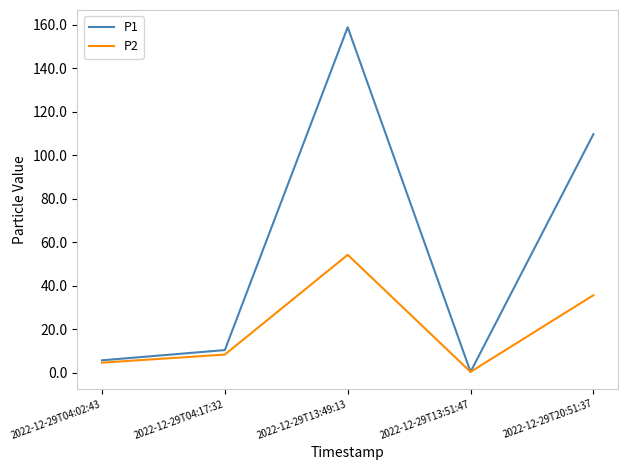

Rank the series by their average value, from highest to lowest.

P1, P2